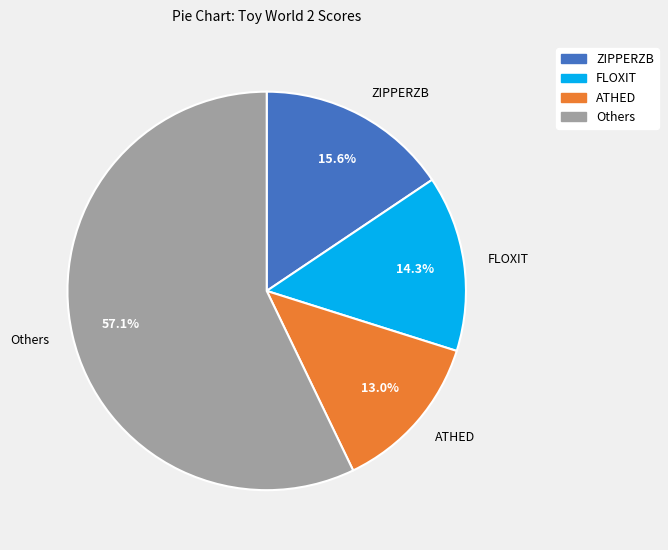

What is the ratio of the value at ZIPPERZB to the value at ATHED?

1.2